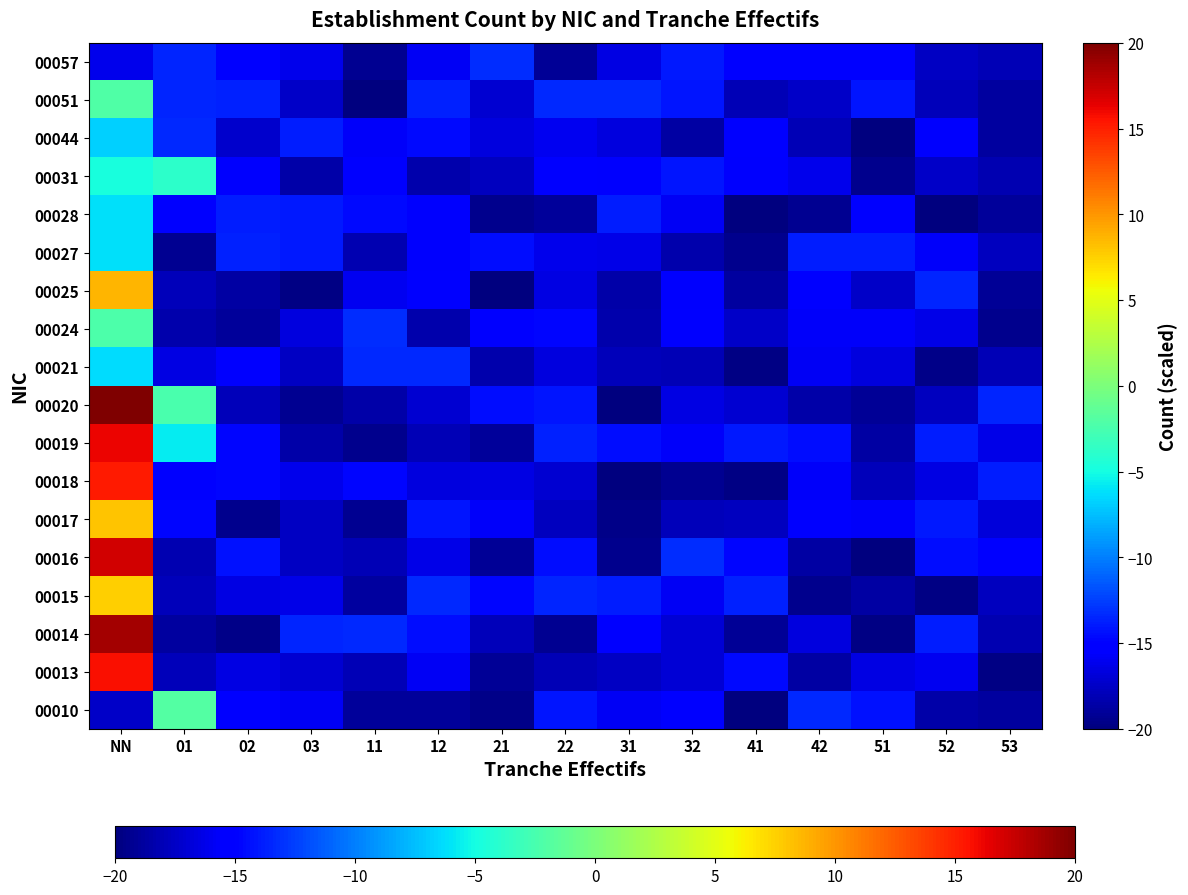

Rank the series at 11 from highest to lowest value.

00024, 00021, 00014, 00028, 00018, 00031, 00044, 00025, 00013, 00016, 00027, 00020, 00015, 00010, 00017, 00057, 00019, 00051